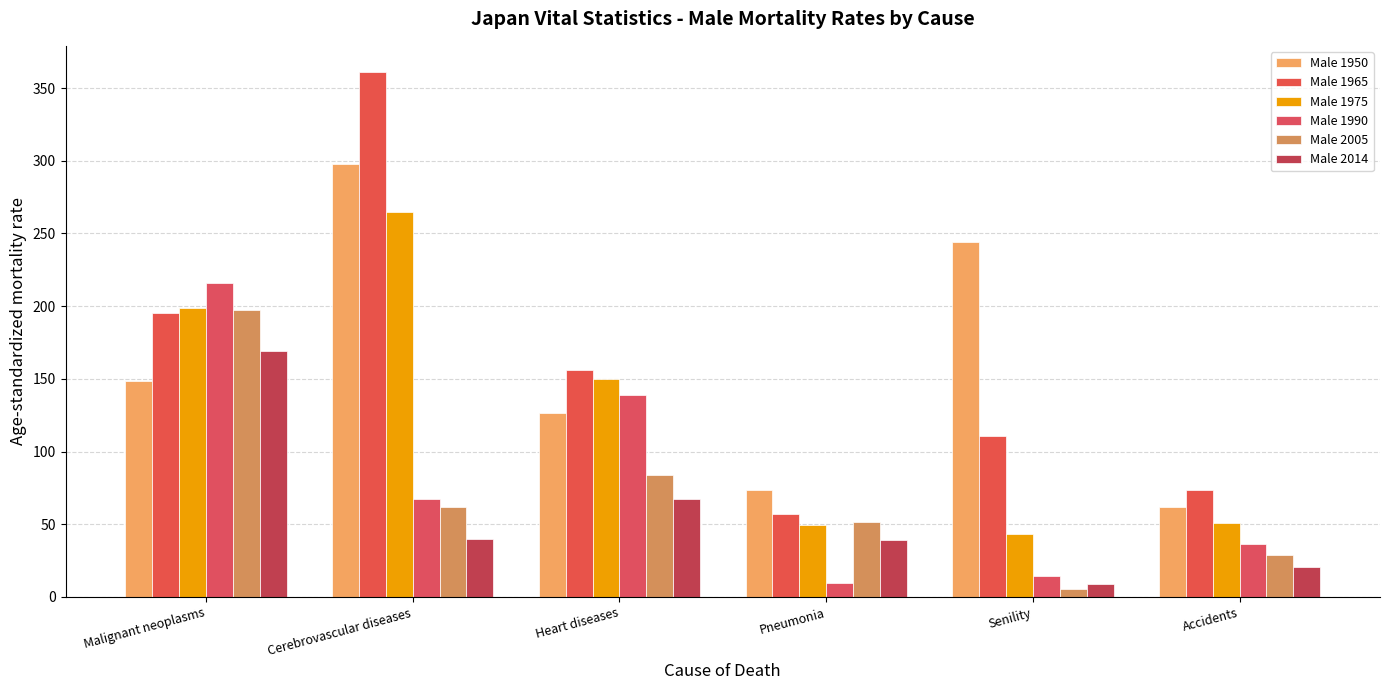

Count the number of categories in the chart.

6